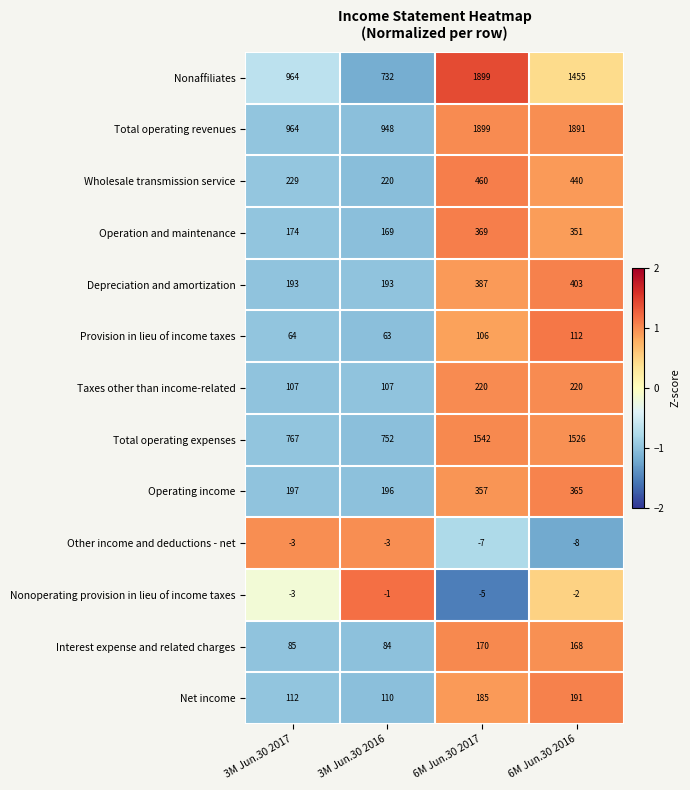

True or false: Total operating revenues has a value of 373 at 3M Jun.30 2016.

False